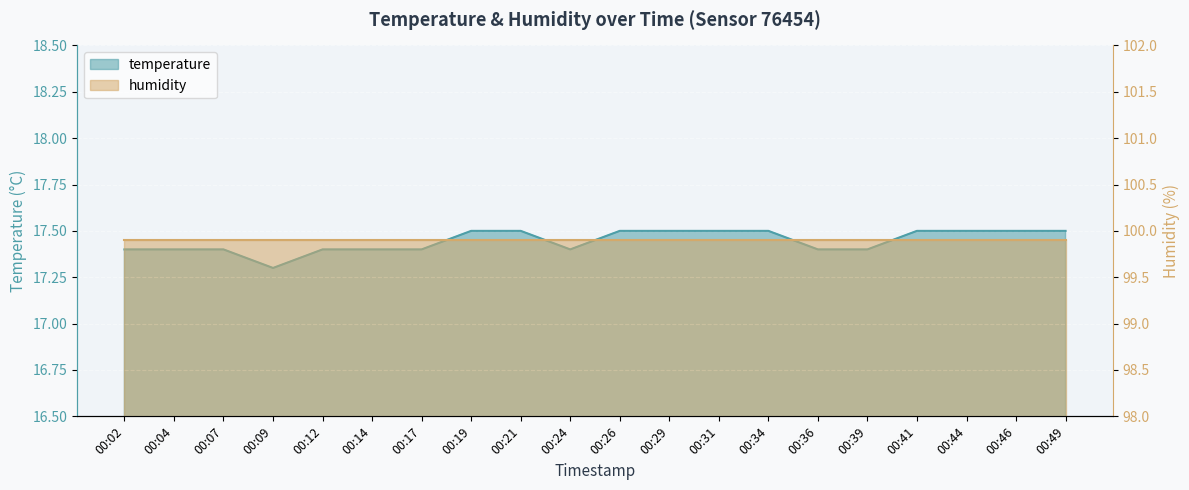

What is the value of the 8th point from the left?

17.5